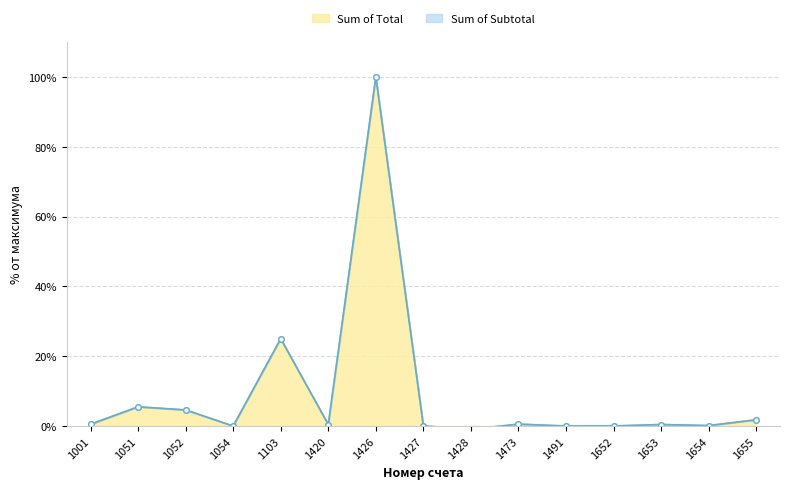

True or false: Sum of Total and Sum of Subtotal cross at least once.

False